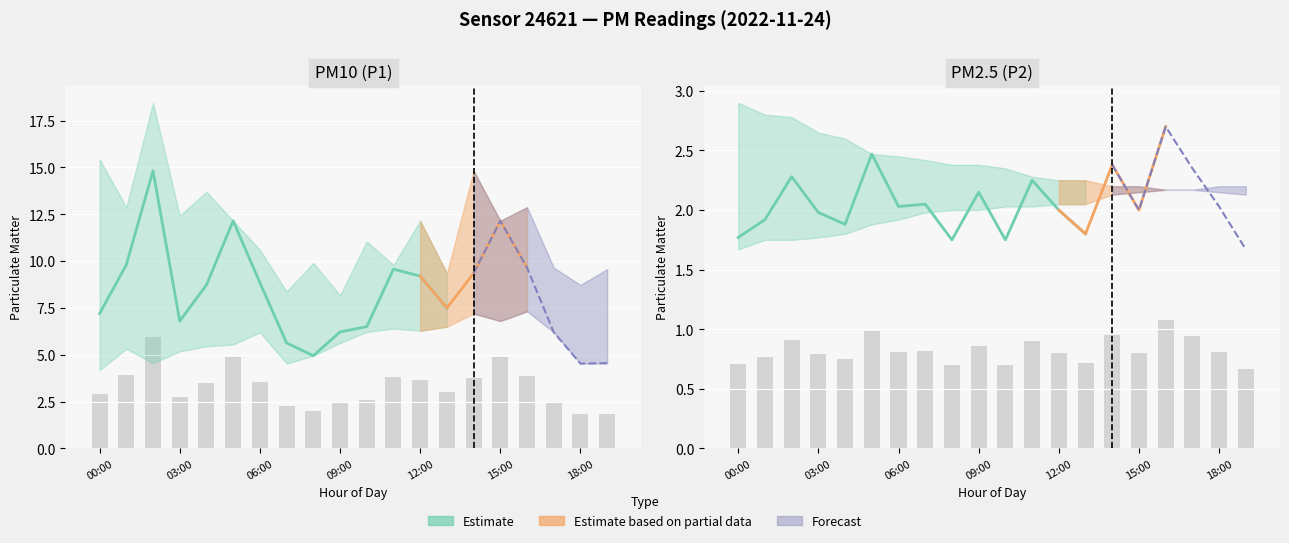

The P1_upper series shows 23.0 at 01:00. True or false?

False